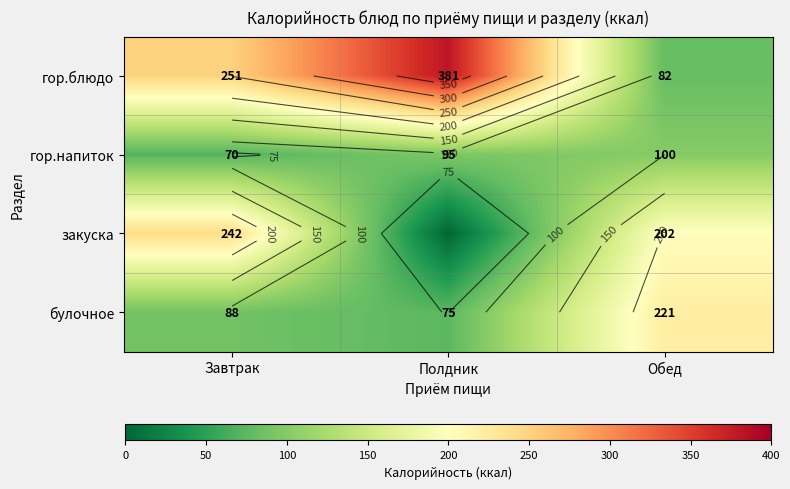

At how many categories does at least one series exceed 167?

3